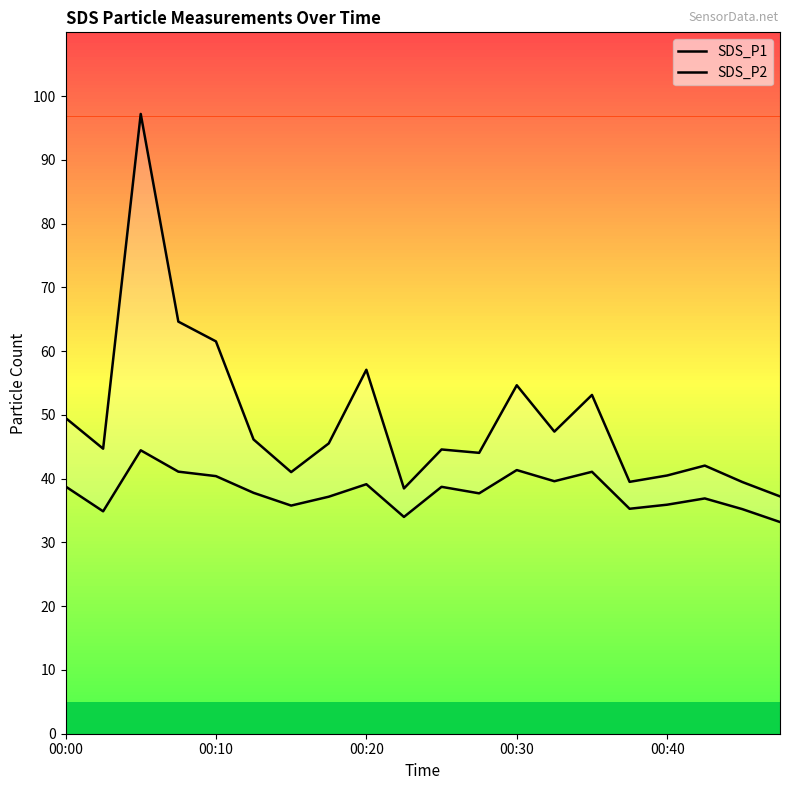

List the series in order of their peak value, highest first.

SDS_P1, SDS_P2